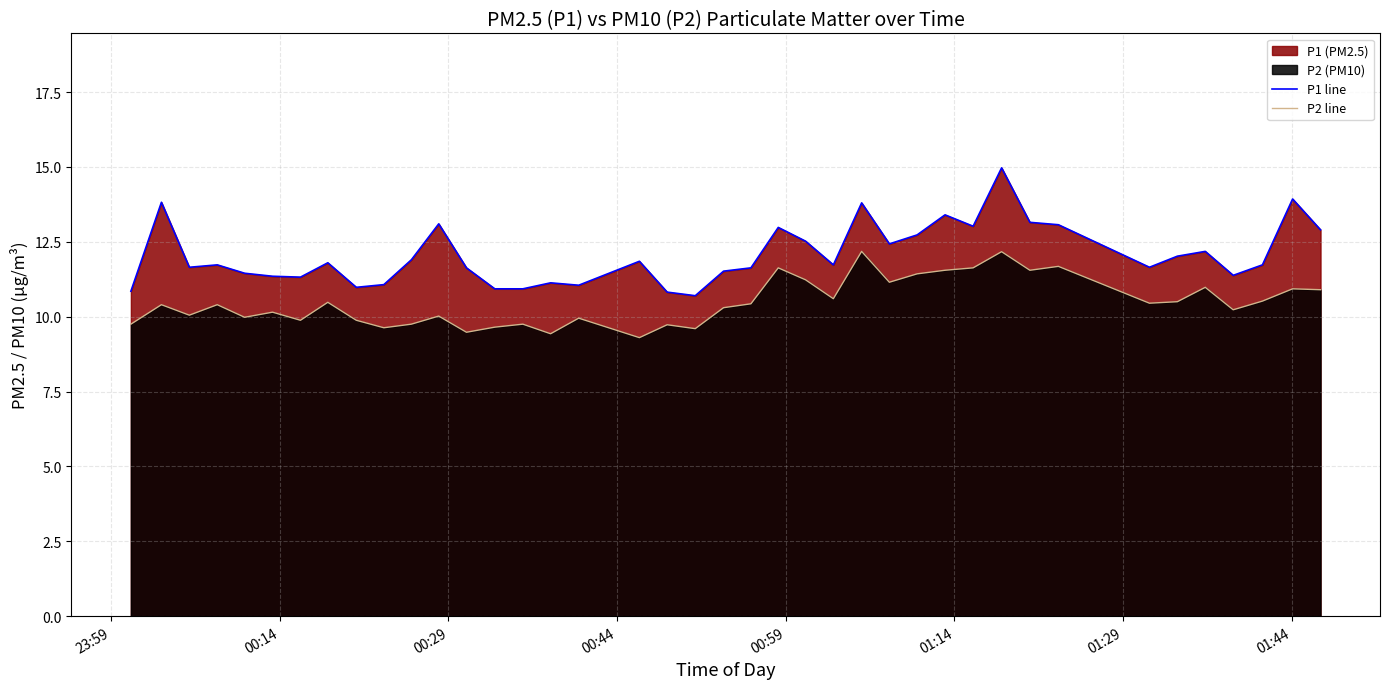

How many values in the P2 line series are below 10?

14